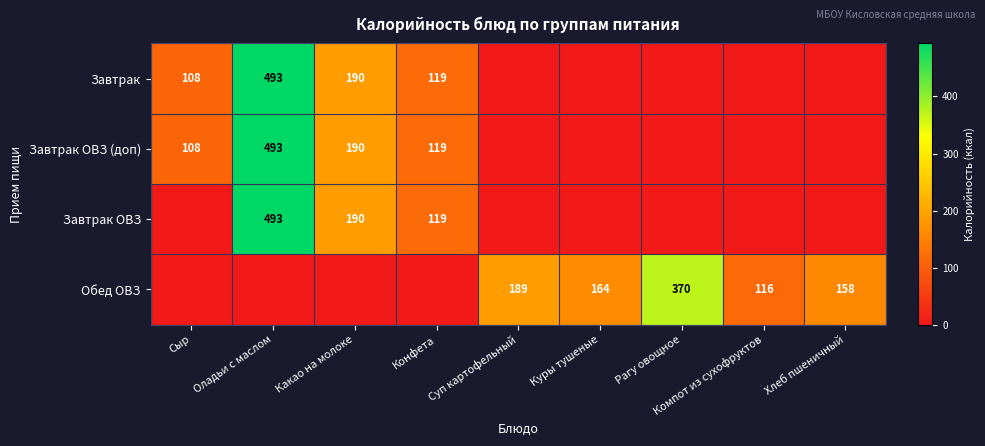

The value of Завтрак ОВЗ (доп) at Оладьи с маслом is 259. True or false?

False